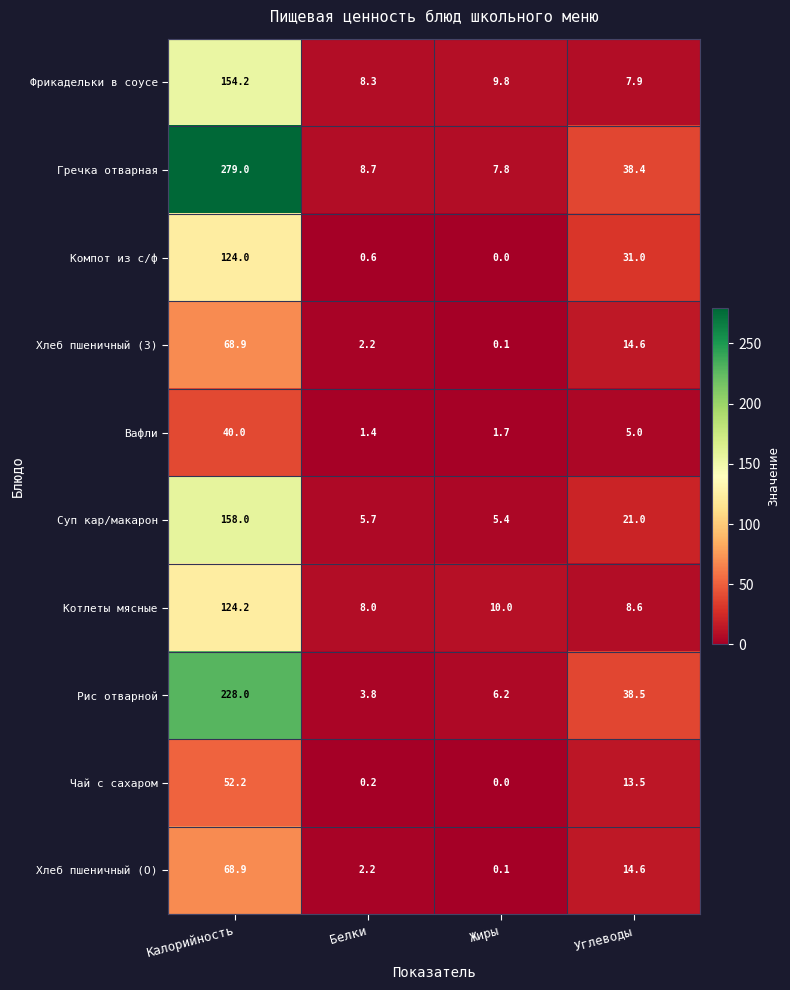

At which category does the chart reach its peak across all series?

Калорийность